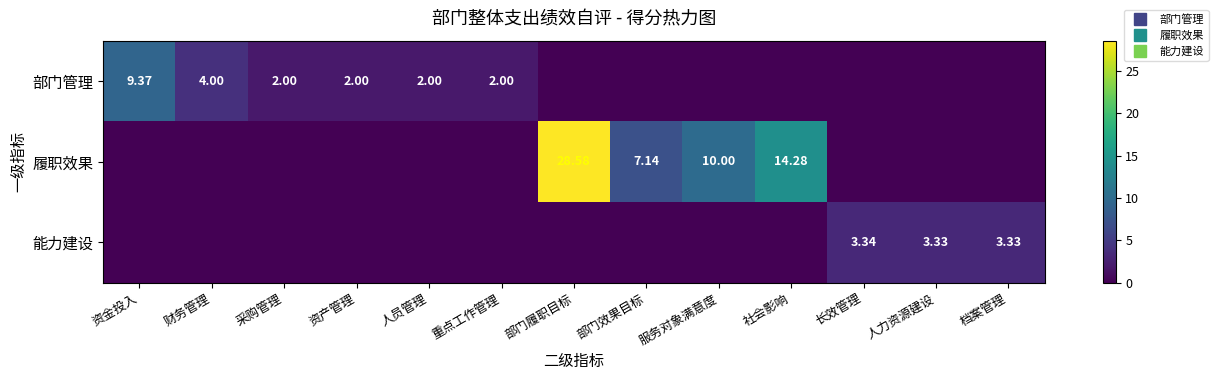

List the series in order of their peak value, highest first.

履职效果, 部门管理, 能力建设